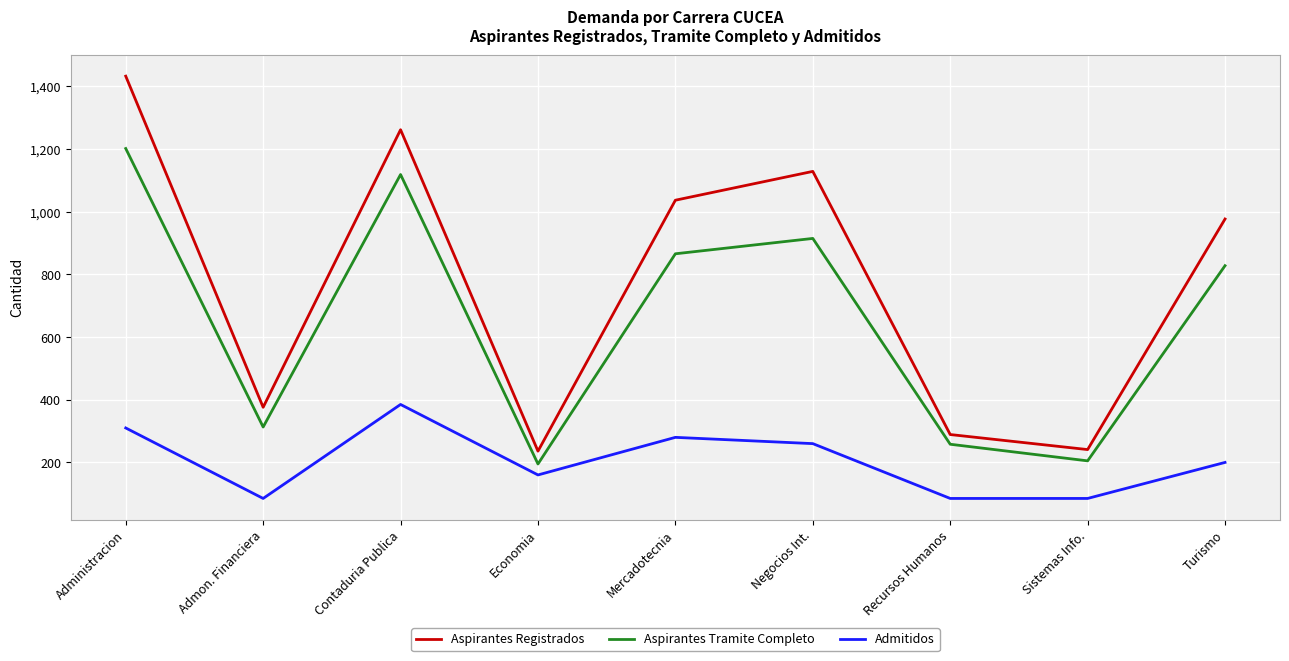

What is the lowest value of the Aspirantes Registrados series?

236